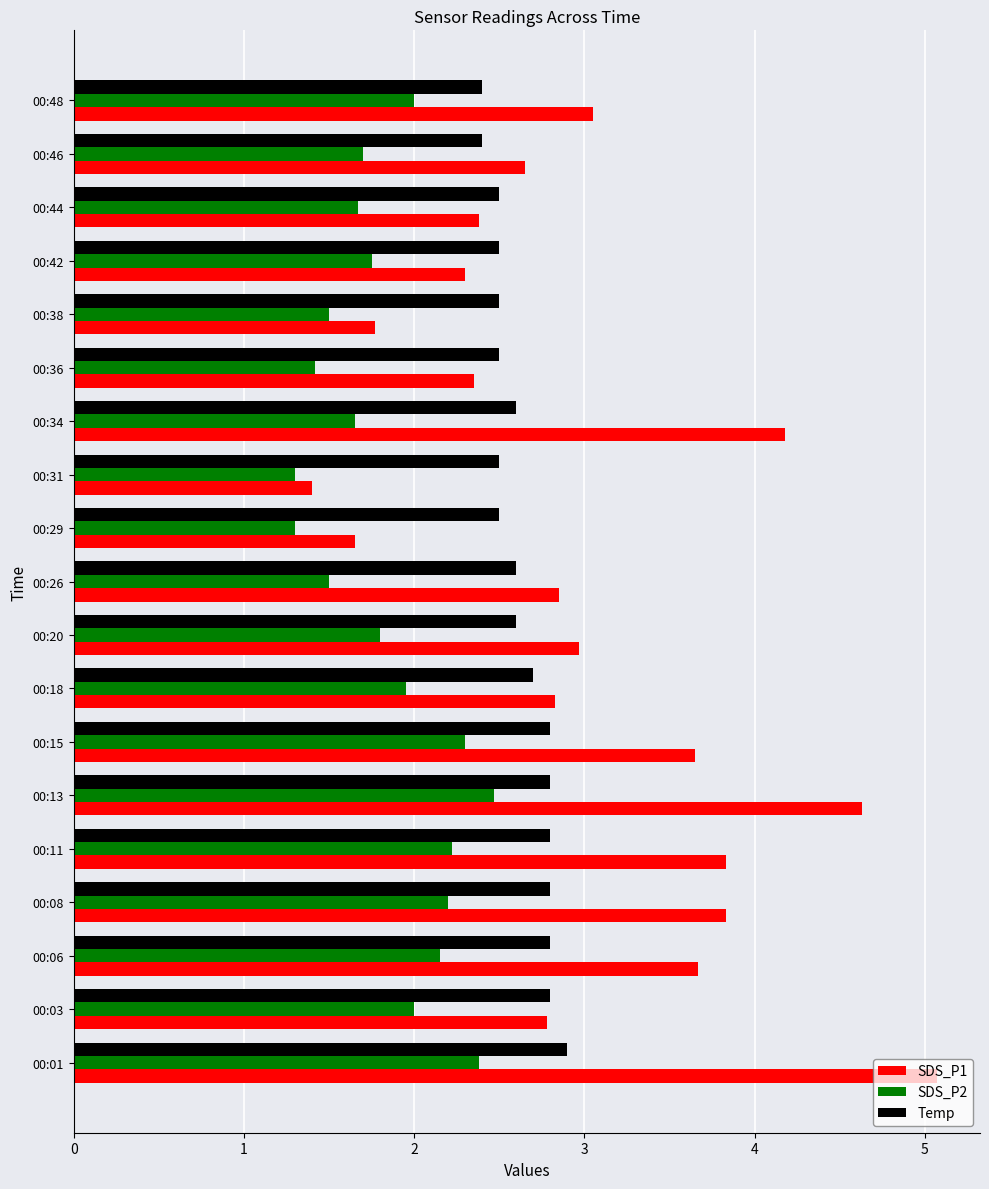

Is it true that SDS_P2 equals 2.4 at 00:20?

False